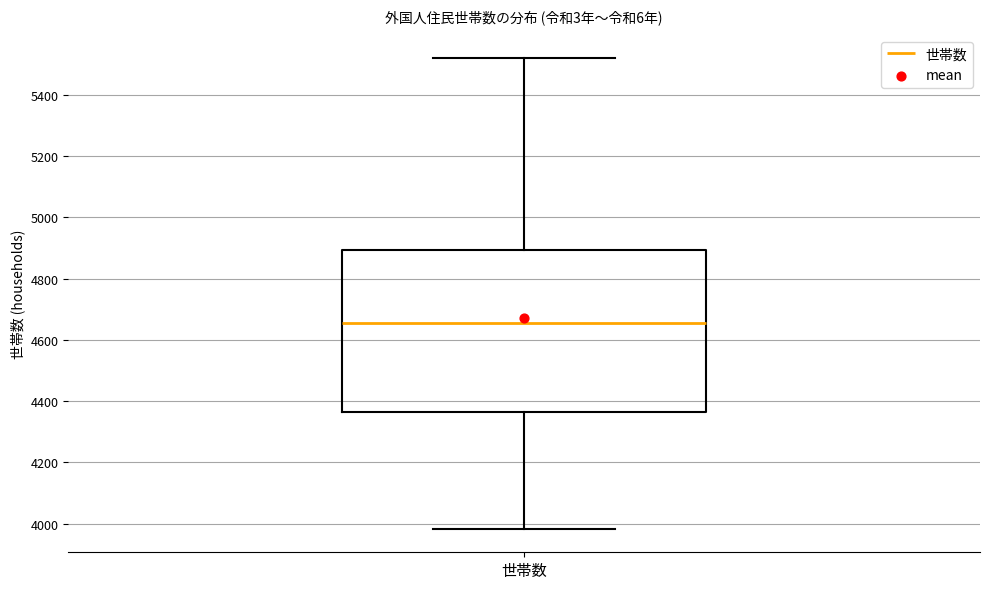

Read this box plot against the y-axis: the position of the median line, the range covered by the box, and the ends of both whiskers. The values are not printed on the chart, so give them approximately, as read against the axis.

median 4660, box 4360 to 4900, whiskers 3980 to 5520